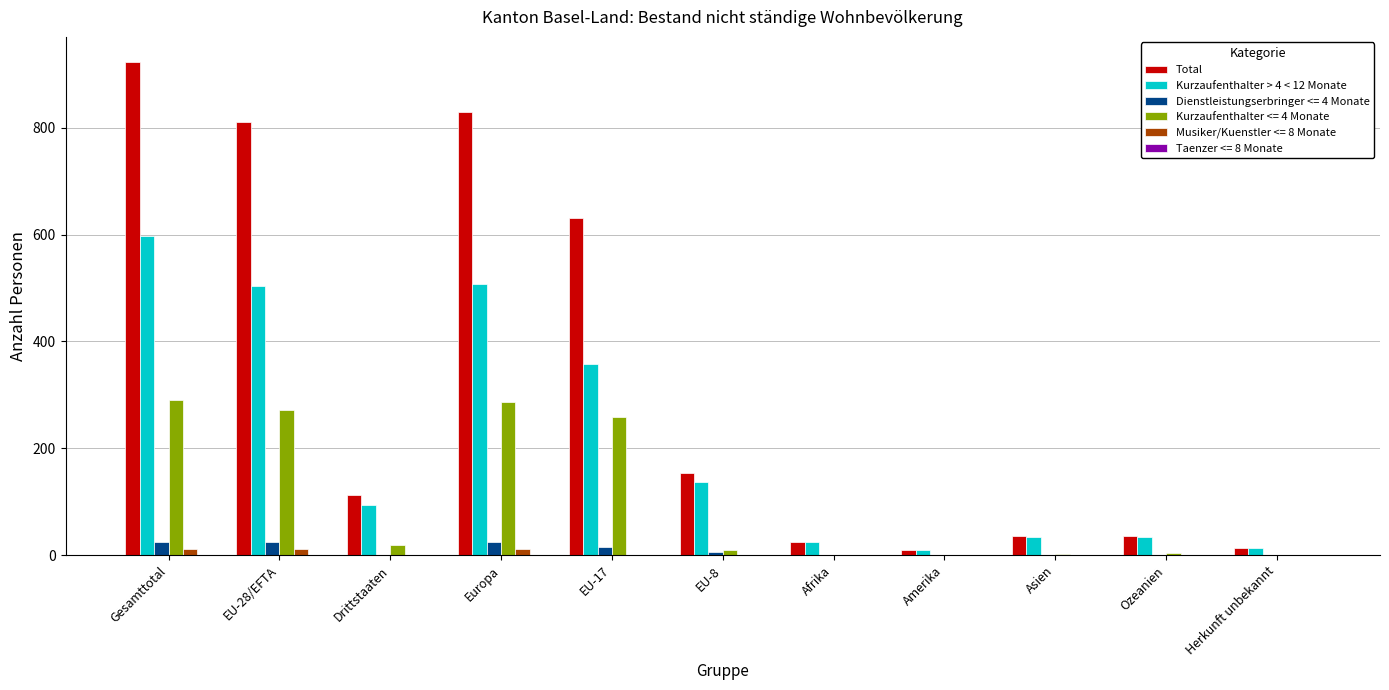

Is it true that Total equals 1087 at EU-28/EFTA?

False